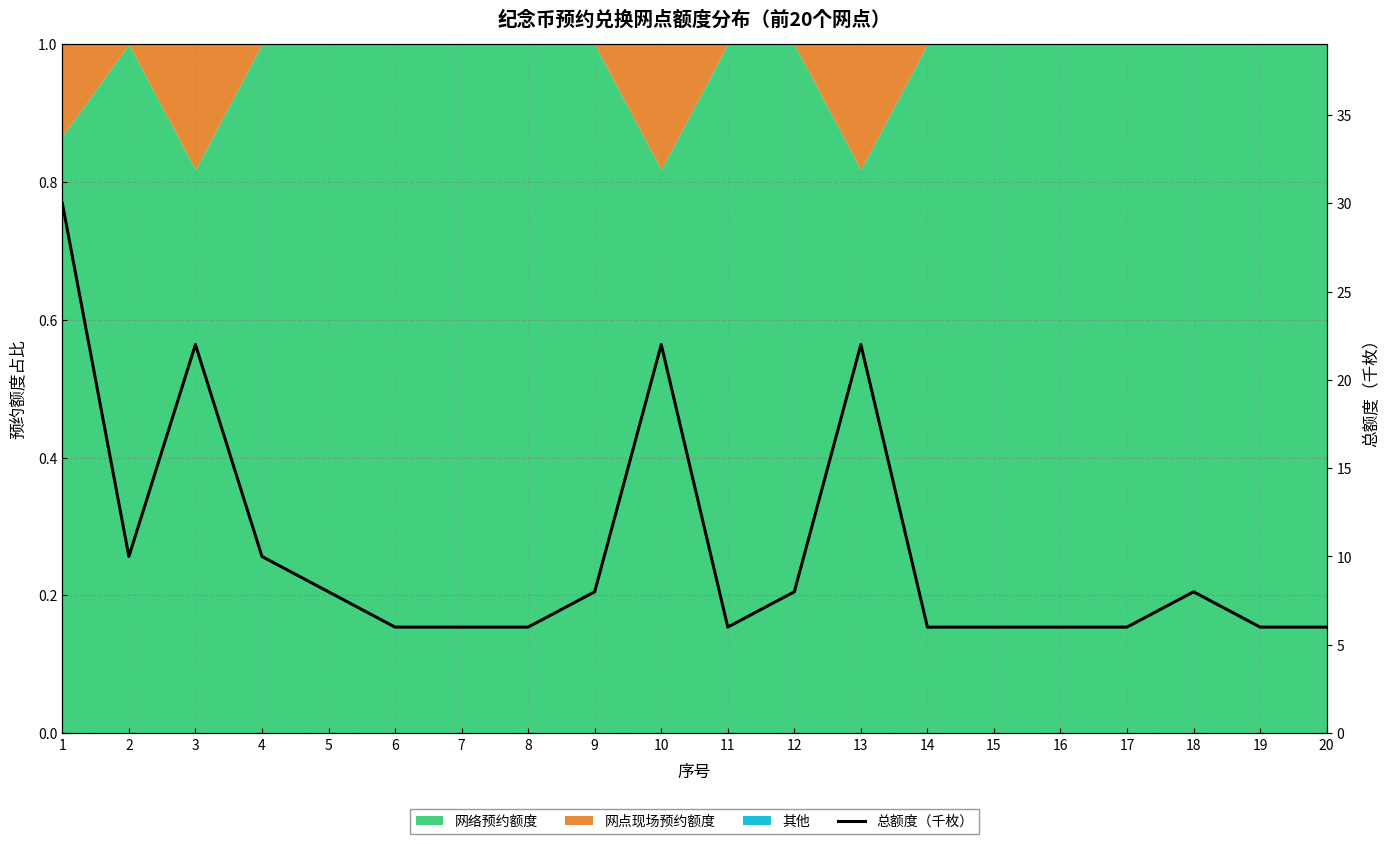

True or false: there are more than 0 points higher than both neighbors.

True